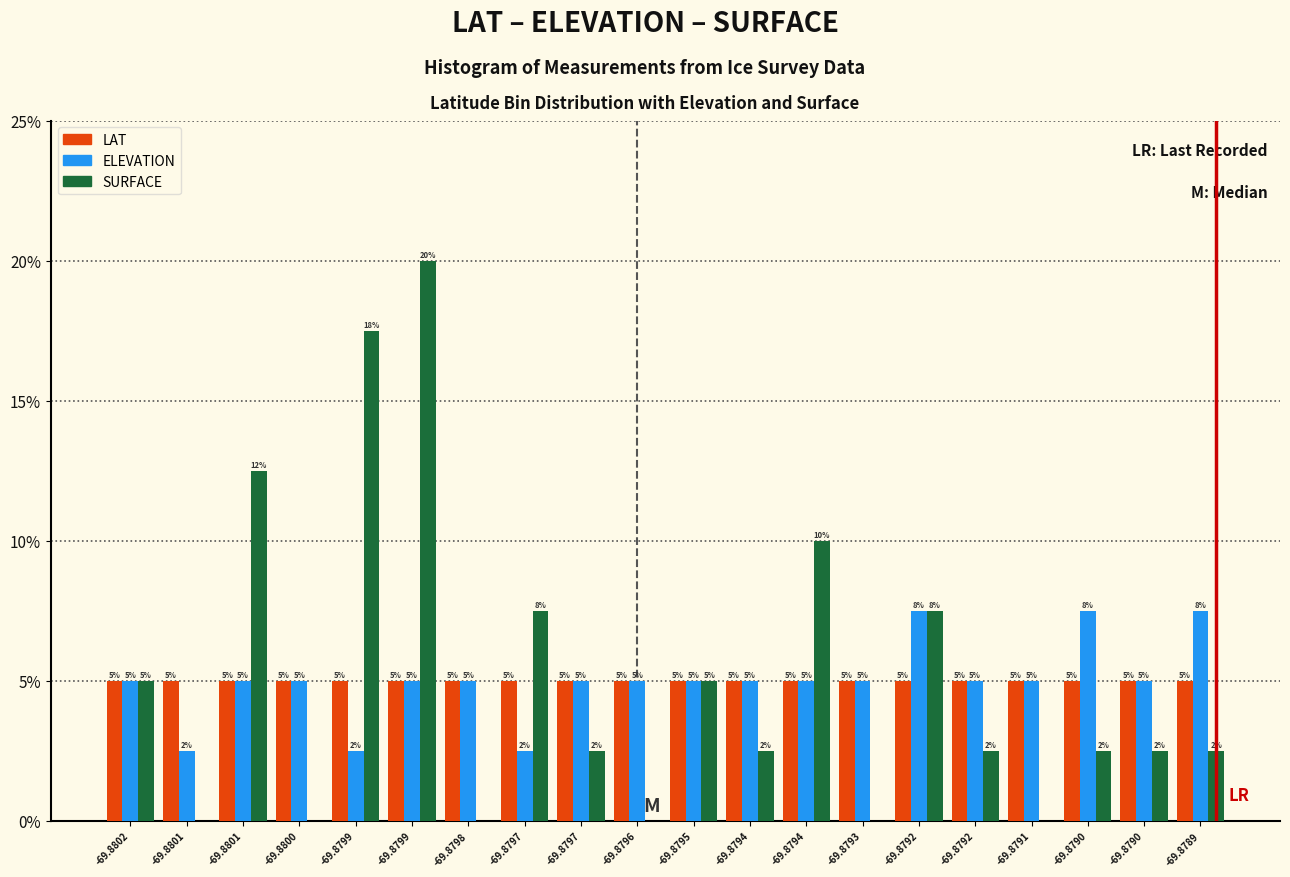

How many groups of bars are there?

20